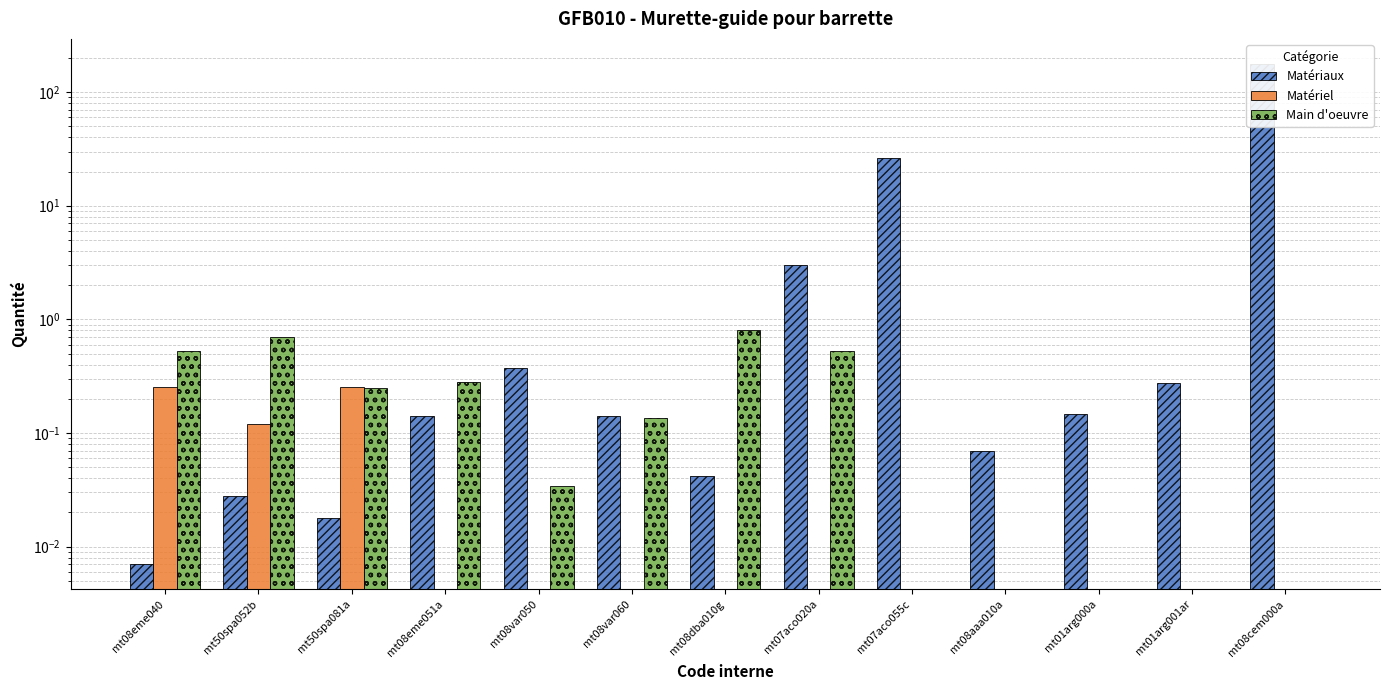

Count the number of categories in the chart.

13